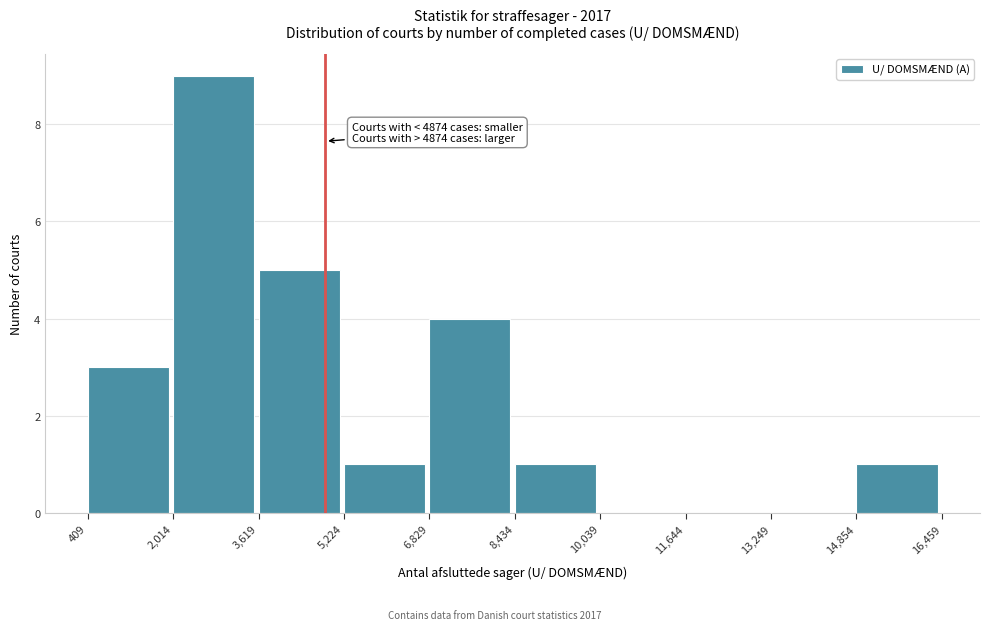

Over which range of the x-axis is the bar tallest?

2,014 to 3,619